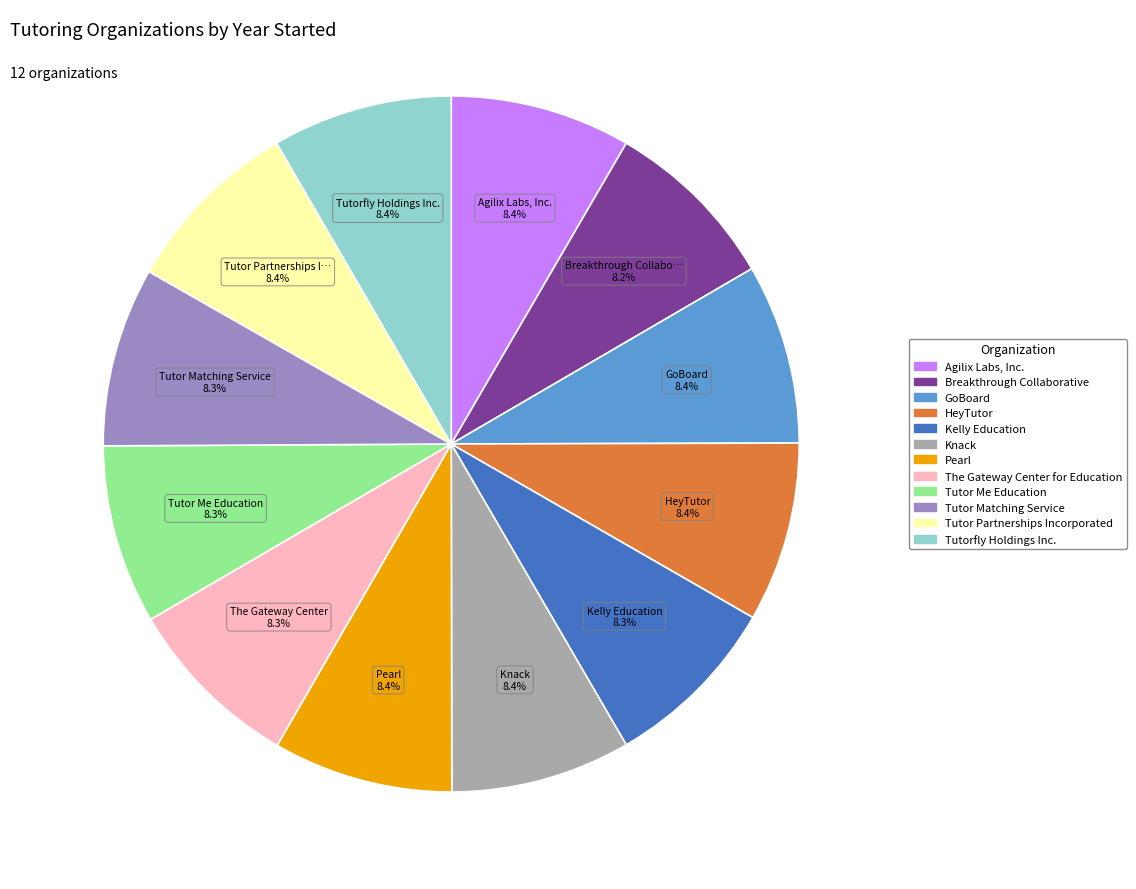

Approximately how many times larger is the value at Kelly Education compared to GoBoard?

1.0